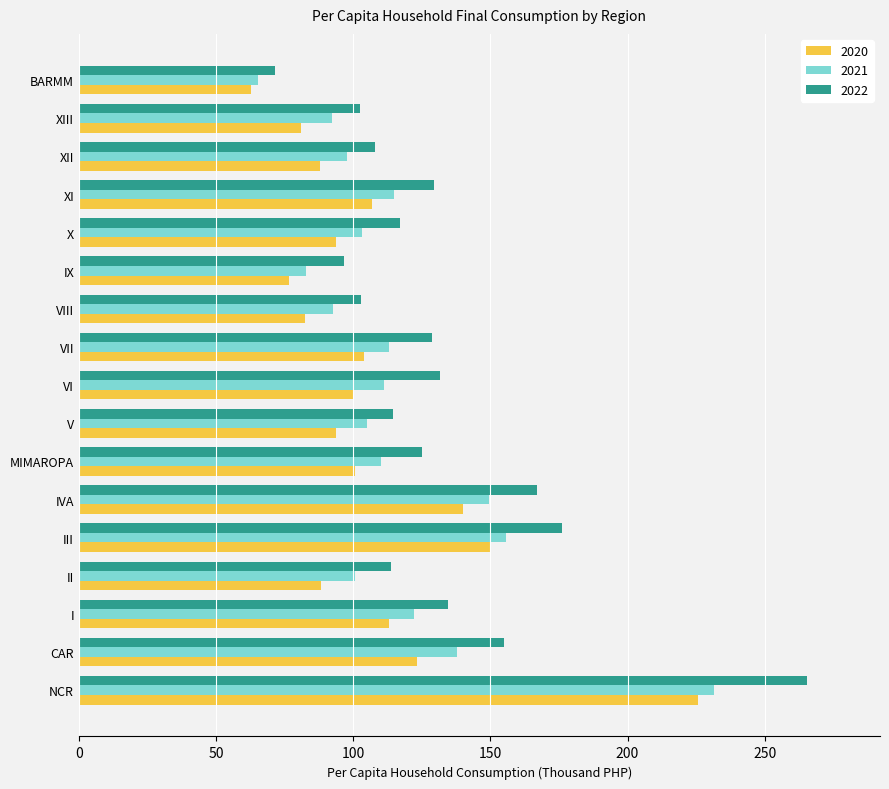

Which category has the highest value in the 2020 series?

NCR